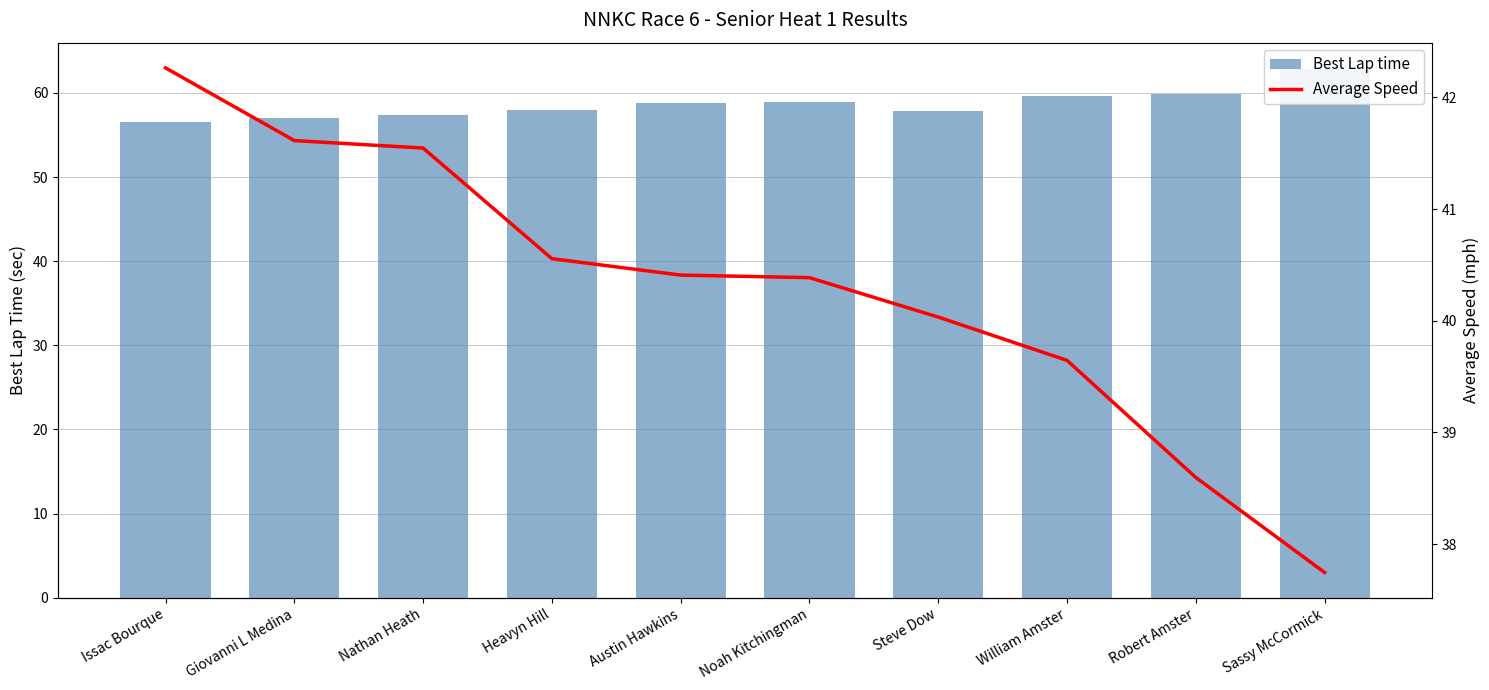

The Best Lap time series shows 57.9 at Heavyn Hill. True or false?

True